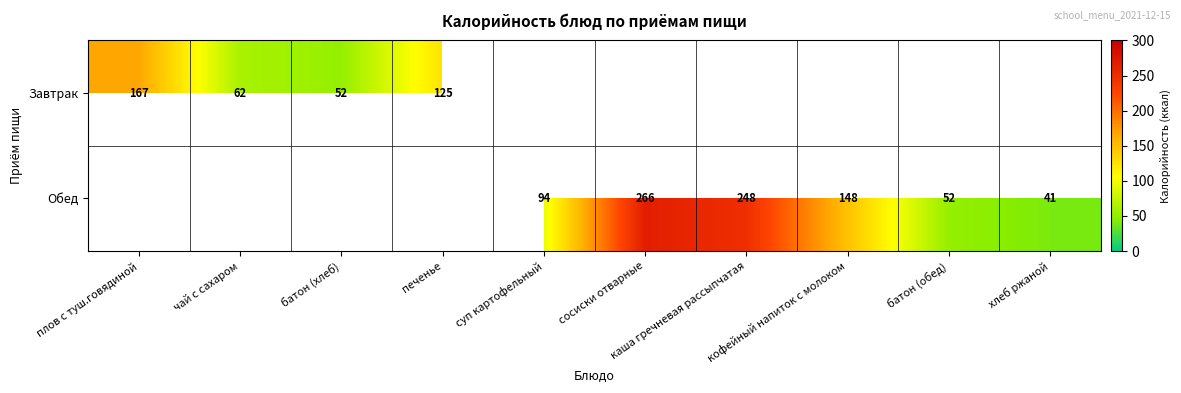

Is it true that Обед equals 162 at каша гречневая рассыпчатая?

False